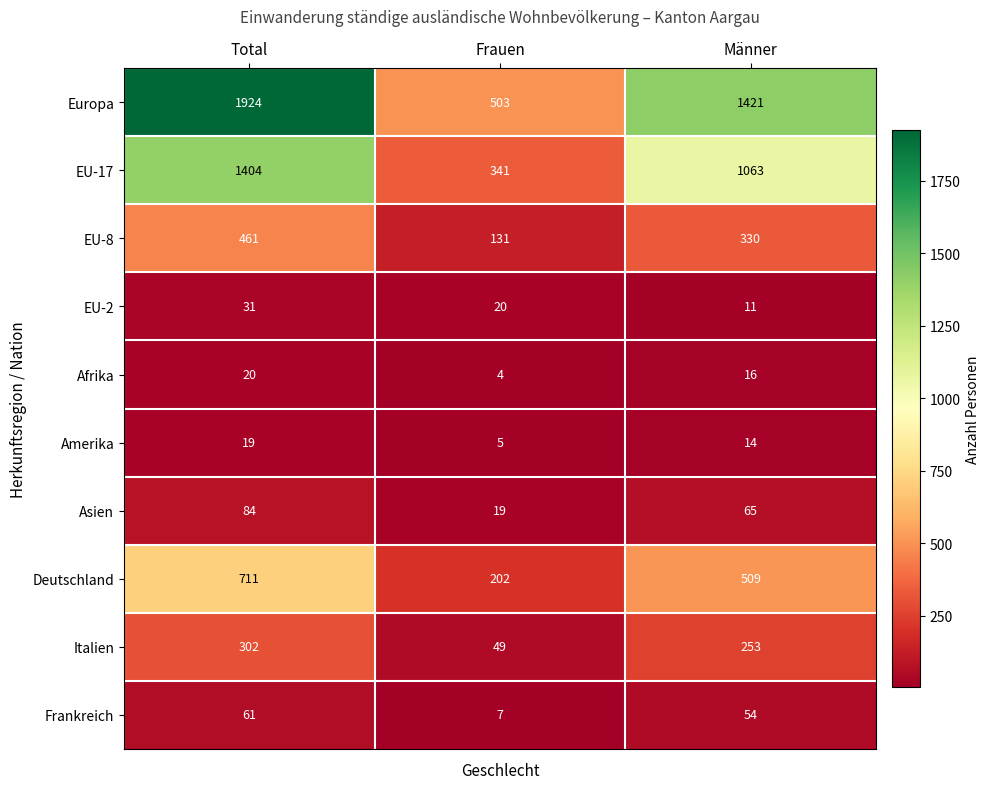

Read the Afrika value at Total.

20